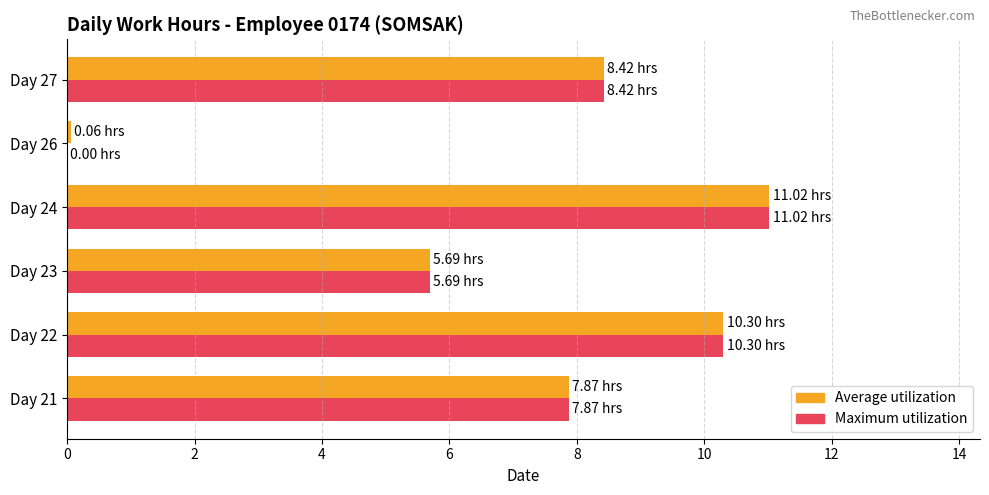

At which category is the sum across all series the highest?

Day 24